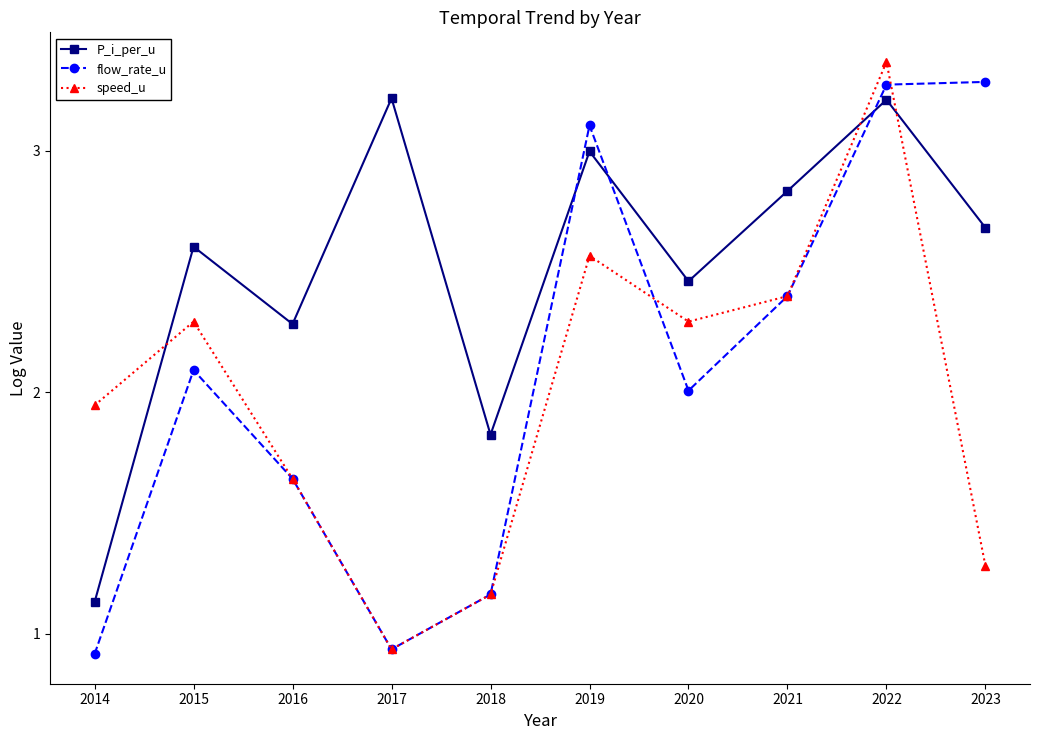

Rank the series at 2014 from lowest to highest value.

flow_rate_u, P_i_per_u, speed_u